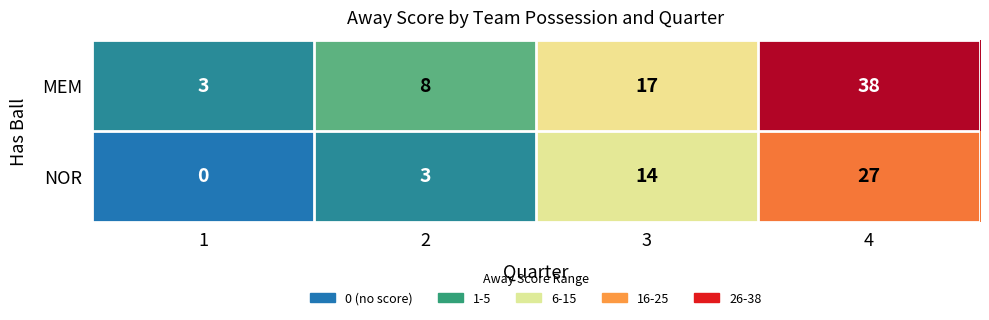

What is the difference between the highest and lowest values at 3?

3